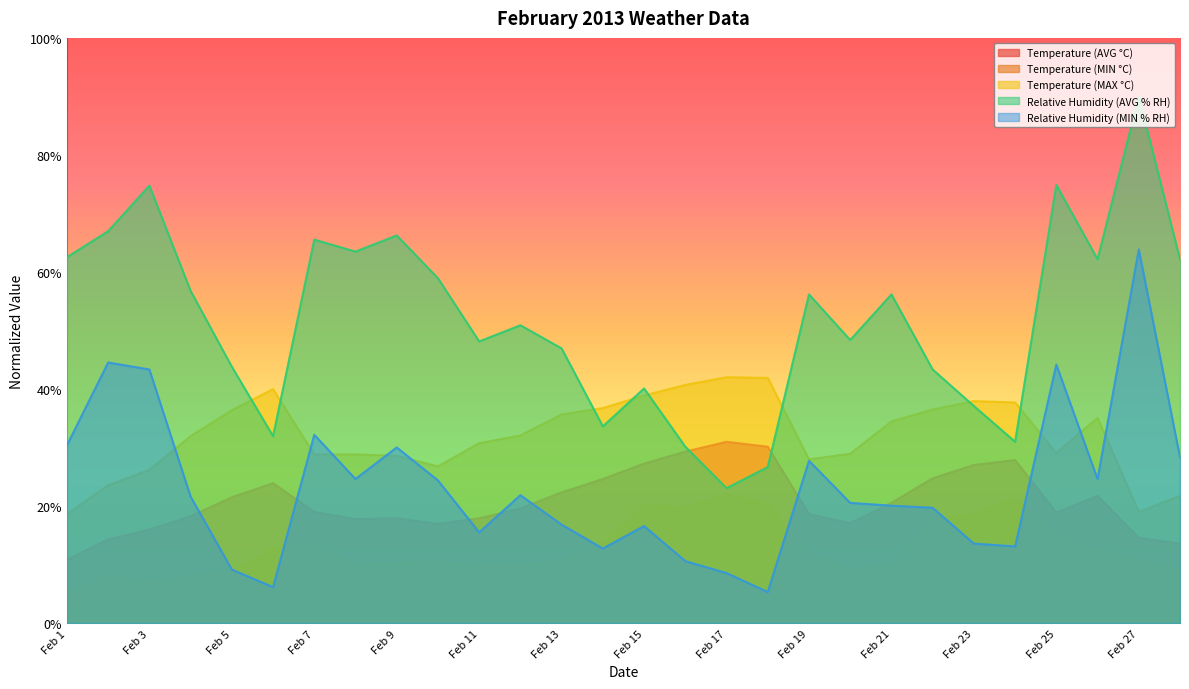

After their last crossing, which series has the higher values: Relative Humidity (MIN % RH) or Temperature (MAX °C)?

Relative Humidity (MIN % RH)